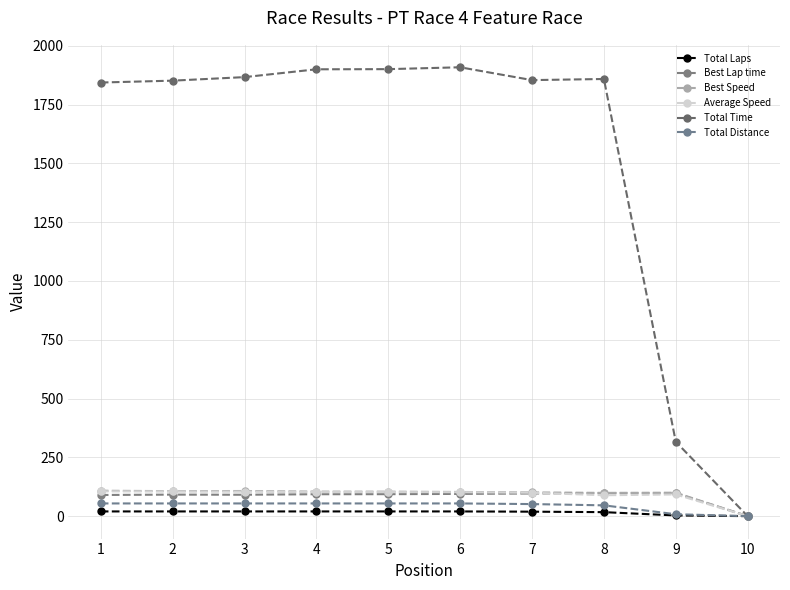

Reading left to right, transcribe all the data shown in this chart.

Total Laps: 20.0	20.0	20.0	20.0	20.0	20.0	19.0	17.0	3.0	0.0
Best Lap time: 89.9	91.5	91.0	93.2	93.4	94.6	96.3	98.3	97.5	0.0
Best Speed: 108.1	106.2	106.9	104.3	104.1	102.8	100.9	98.9	99.7	0.0
Average Speed: 105.4	105.0	104.1	102.3	102.3	101.9	99.6	88.9	92.2	0.0
Total Time: 1843.7	1851.6	1866.7	1899.9	1900.6	1908.5	1853.9	1858.7	316.2	0.0
Total Distance: 54.0	54.0	54.0	54.0	54.0	54.0	51.3	45.9	8.1	0.0